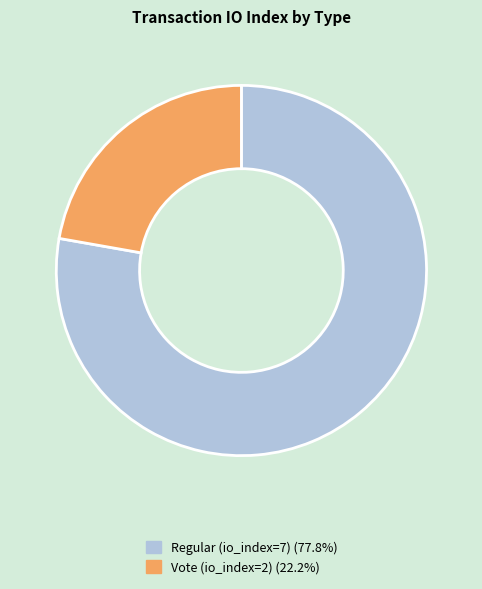

True or false: Regular (io_index=7) accounts for 67% of the total.

False